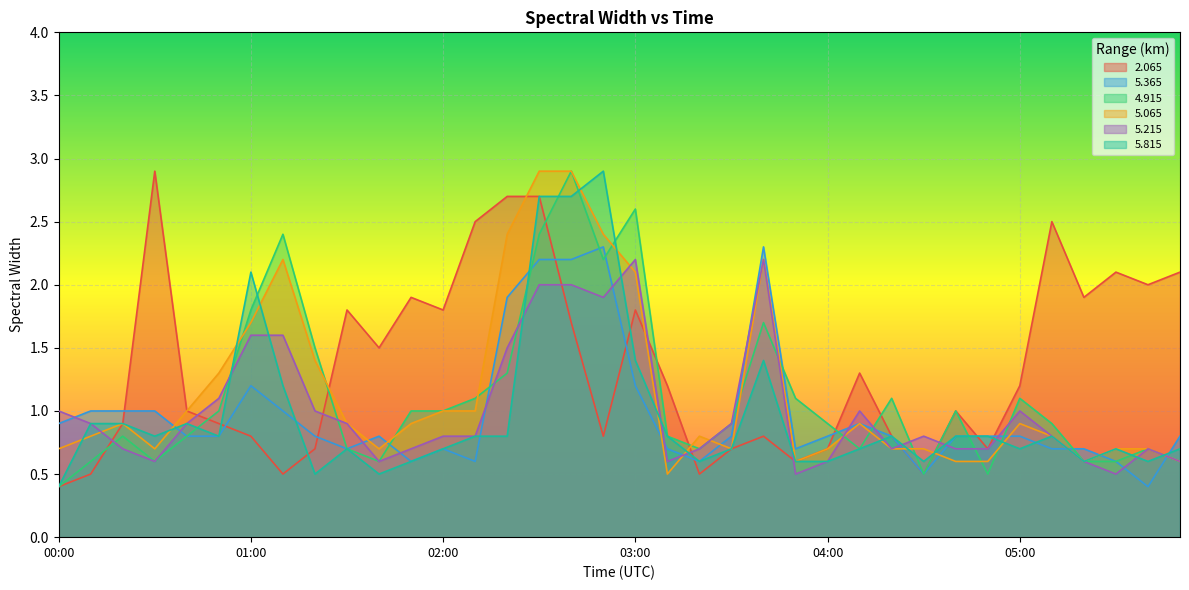

Is the value of   5.215 at 02:00 greater than the value of   2.065 at 03:30?

Yes